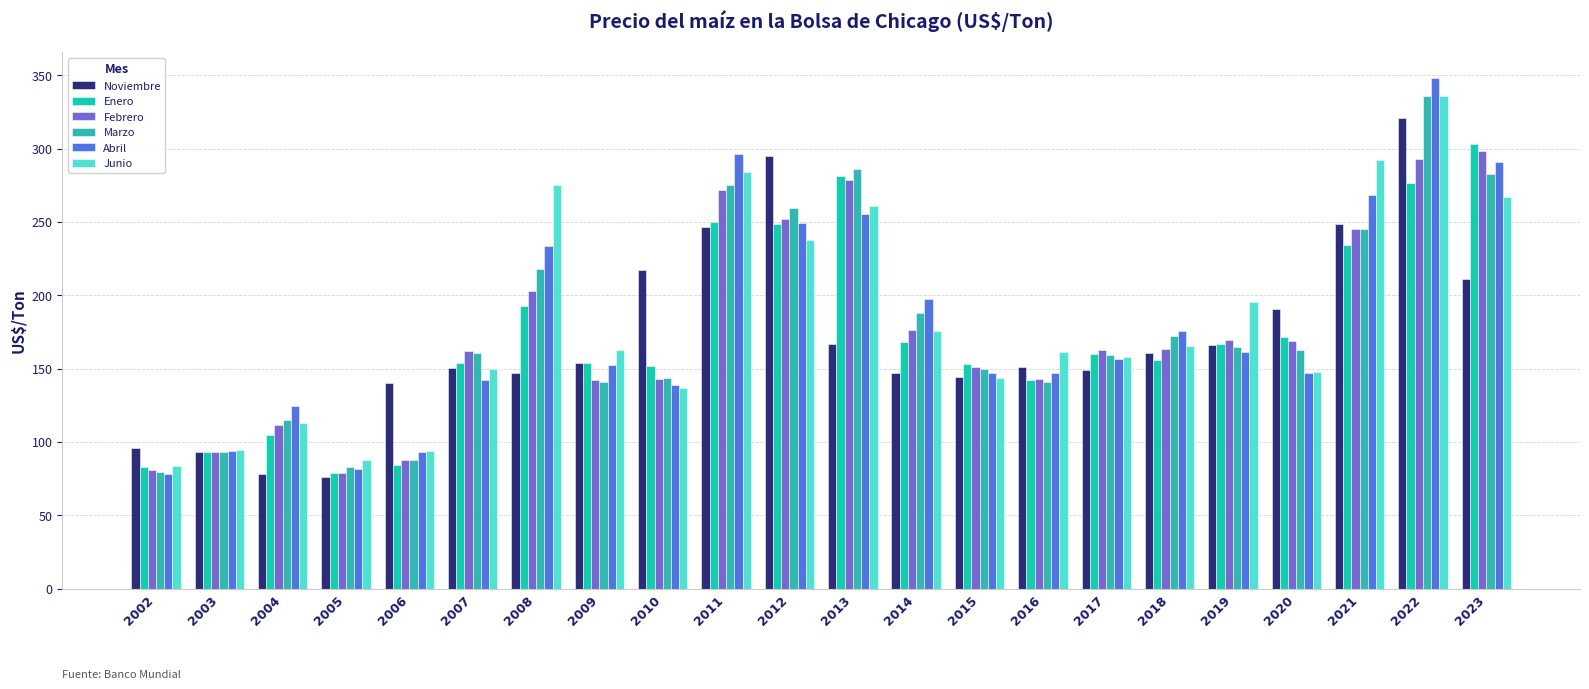

What is the sum of the Enero values at 2003 and 2007?

246.7